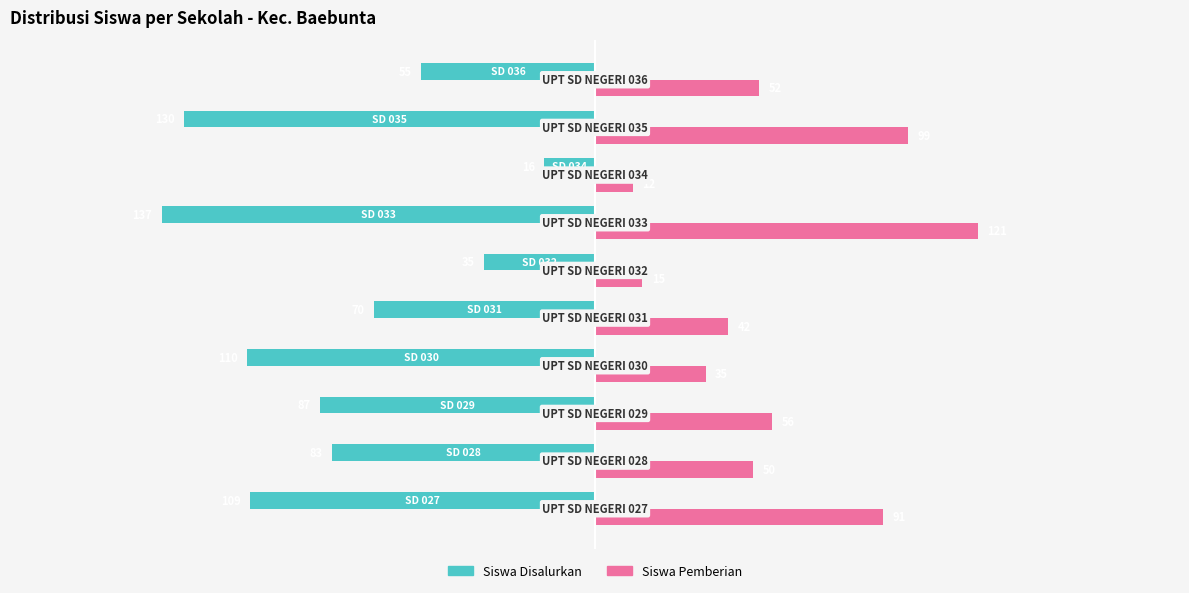

Reading left to right, transcribe all the data shown in this chart.

Siswa Disalurkan: -109	-83	-87	-110	-70	-35	-137	-16	-130	-55
Siswa Pemberian: 91	50	56	35	42	15	121	12	99	52